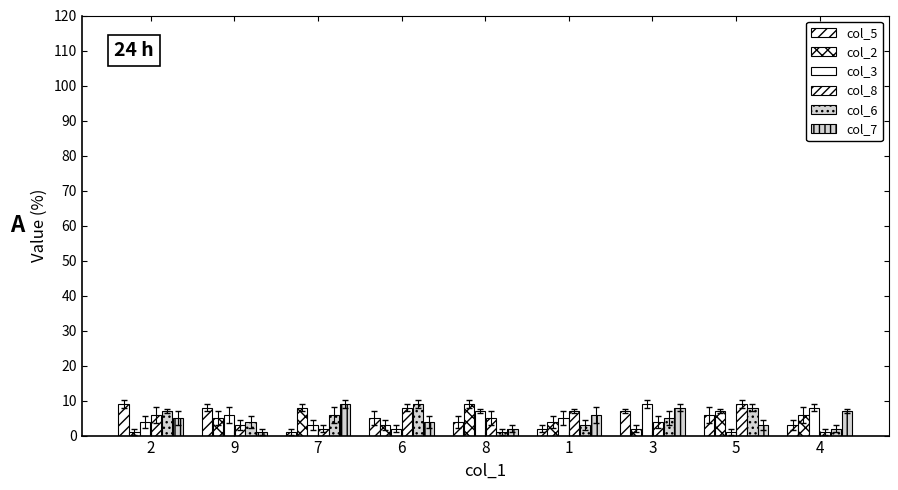

How many groups of bars are there?

9